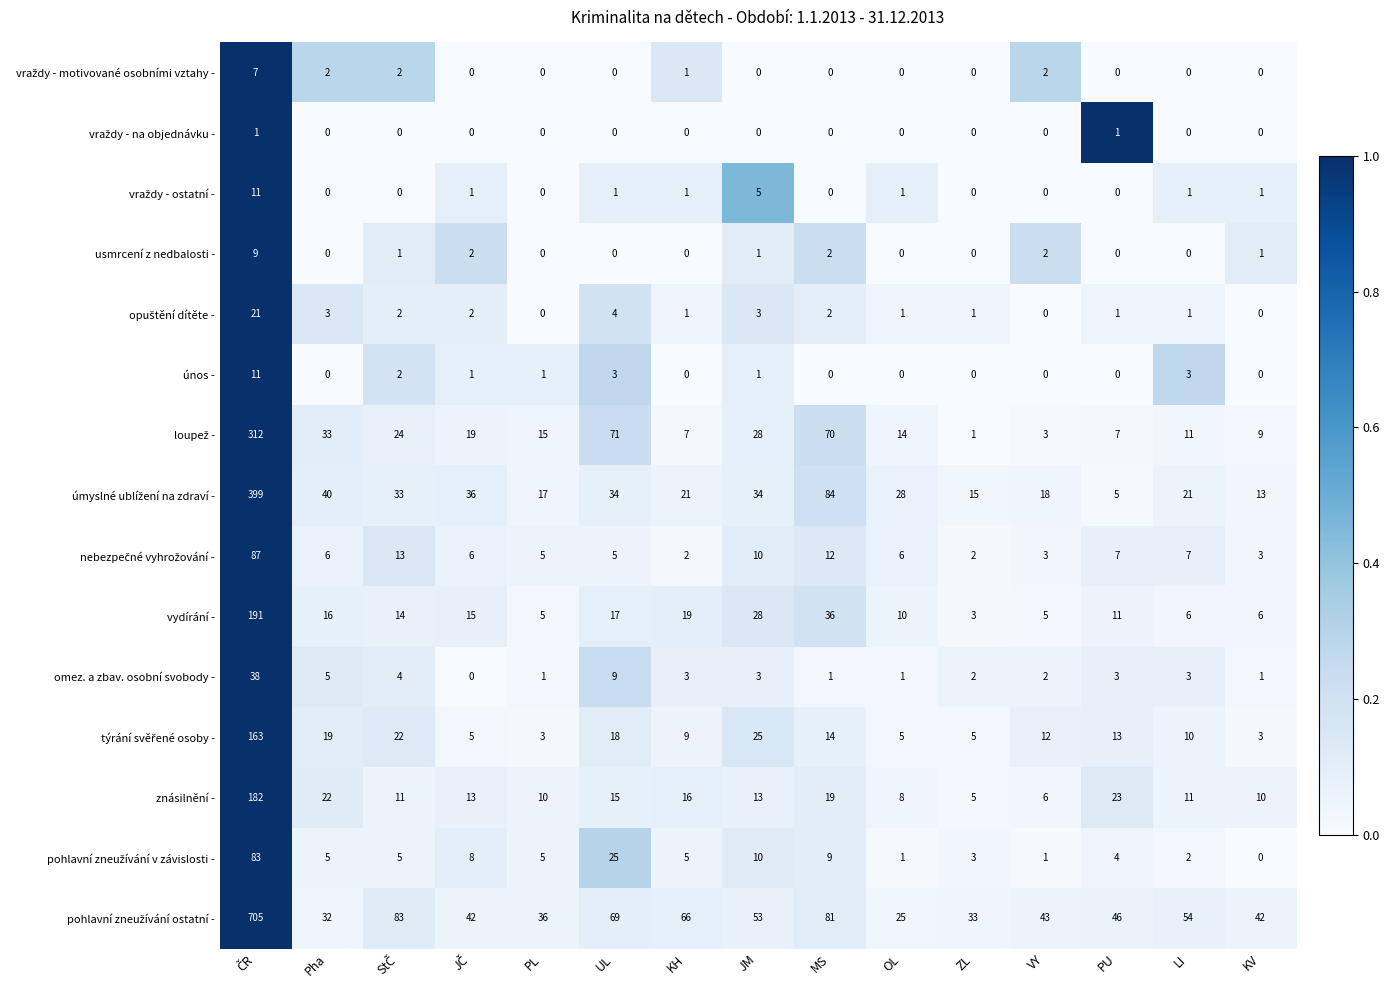

Which series changed the most between JM and LI?

vydírání -